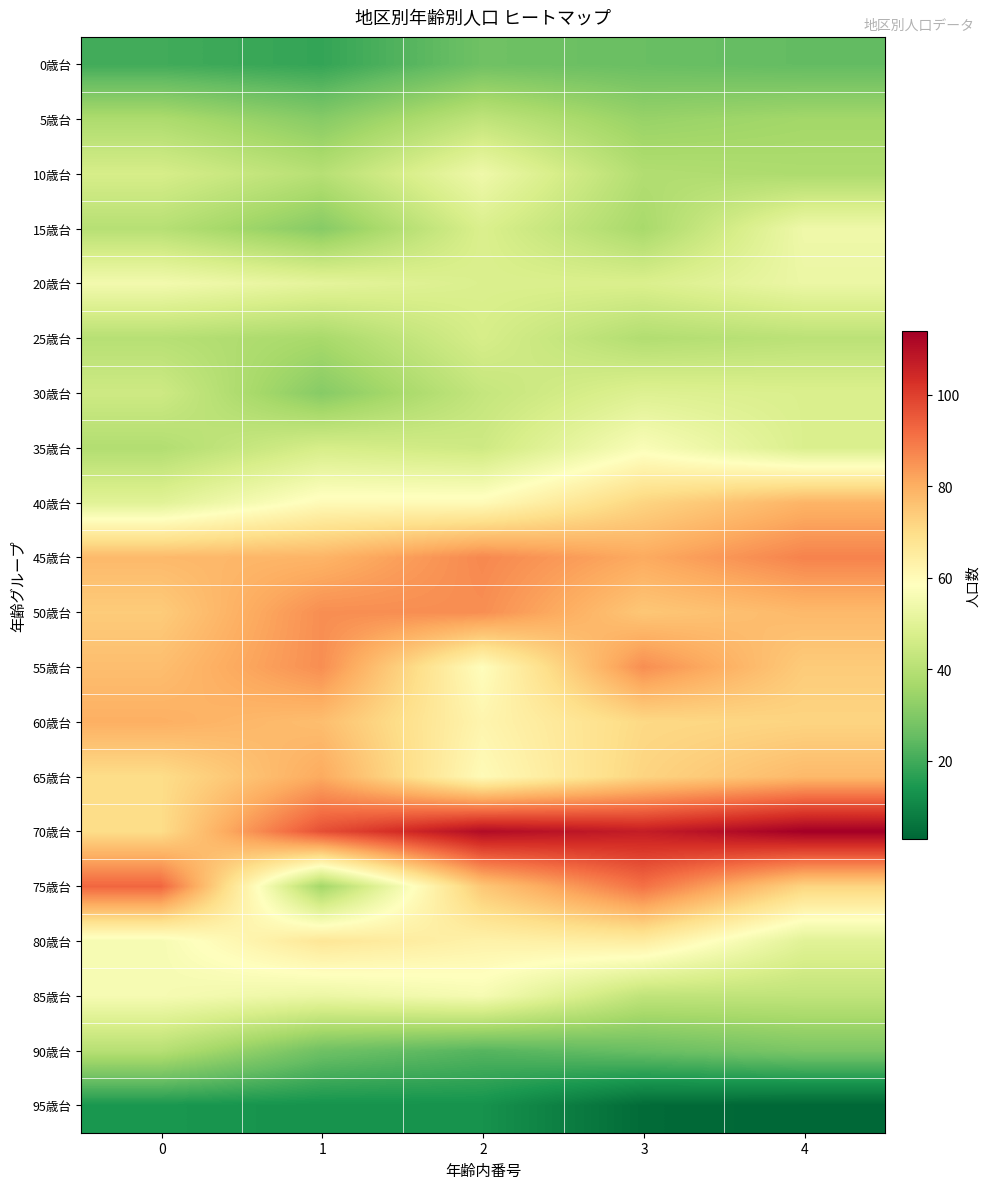

At how many categories does at least one series exceed 69?

5